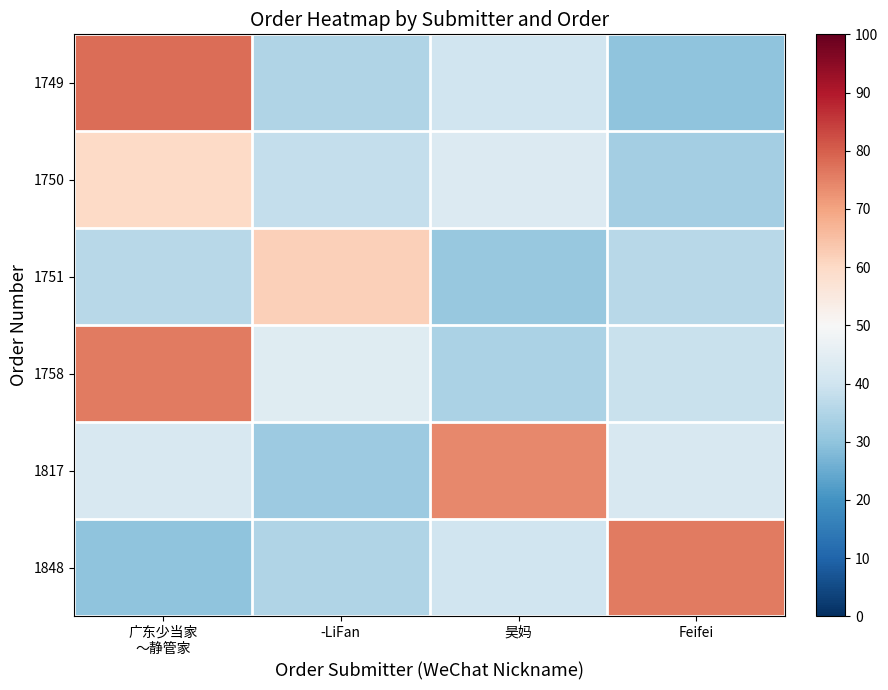

What is the total value across all series at 广东少当家
～静管家?

322